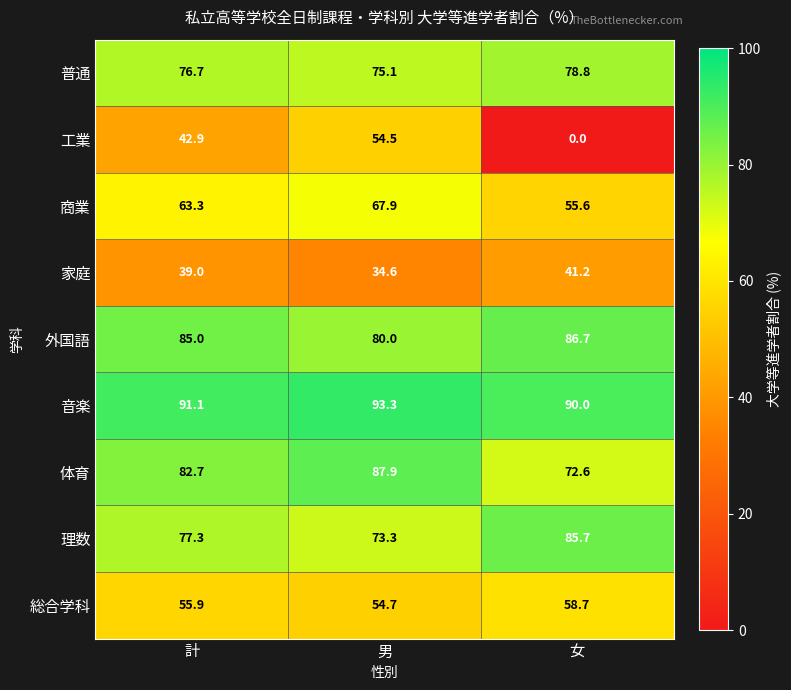

Is it true that 商業 equals 67.9 at 男?

True